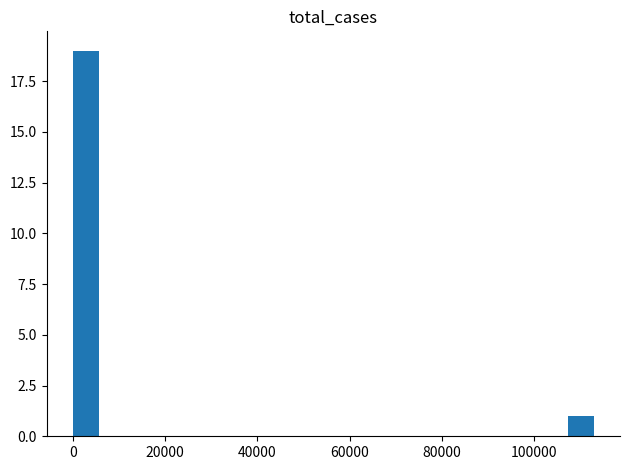

Around what value on the x-axis is the tallest bar? Give the approximate position of its centre, as read against the axis.

2000